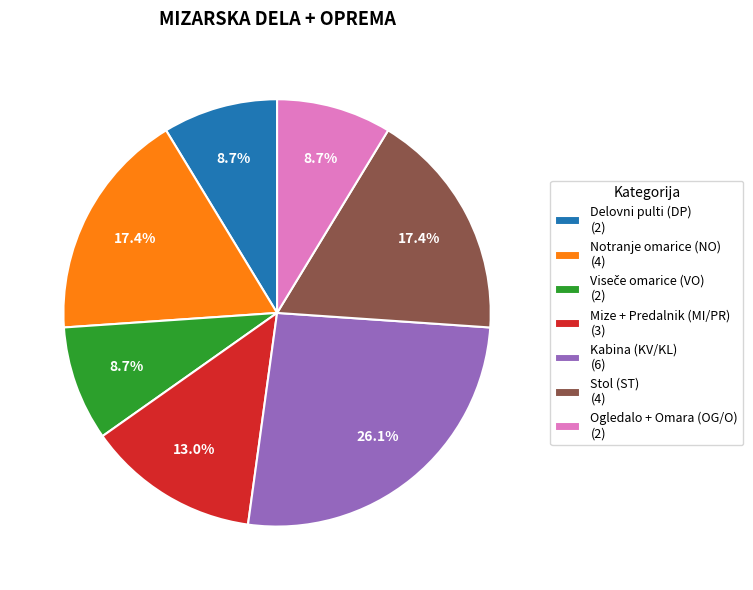

What percentage is NOT represented by Delovni pulti (DP) (2)?

91.3%